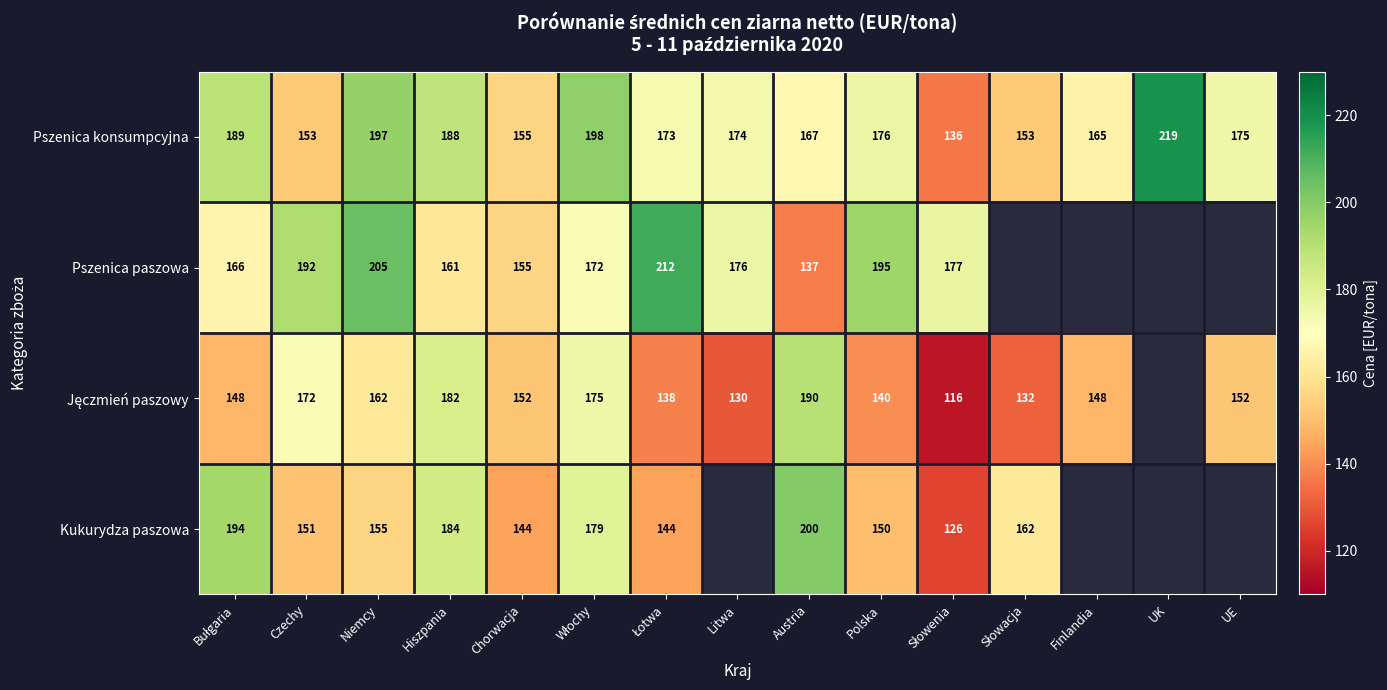

What is the total value across all series at Chorwacja?

606